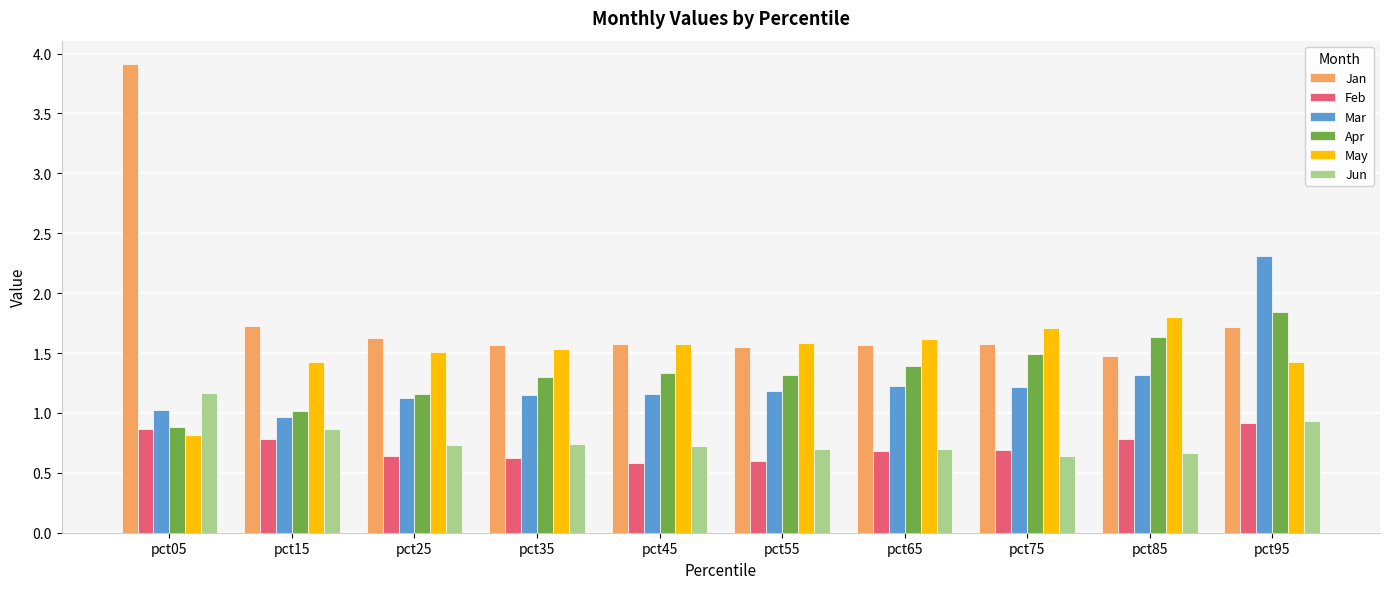

Read the Mar value at pct55.

1.2